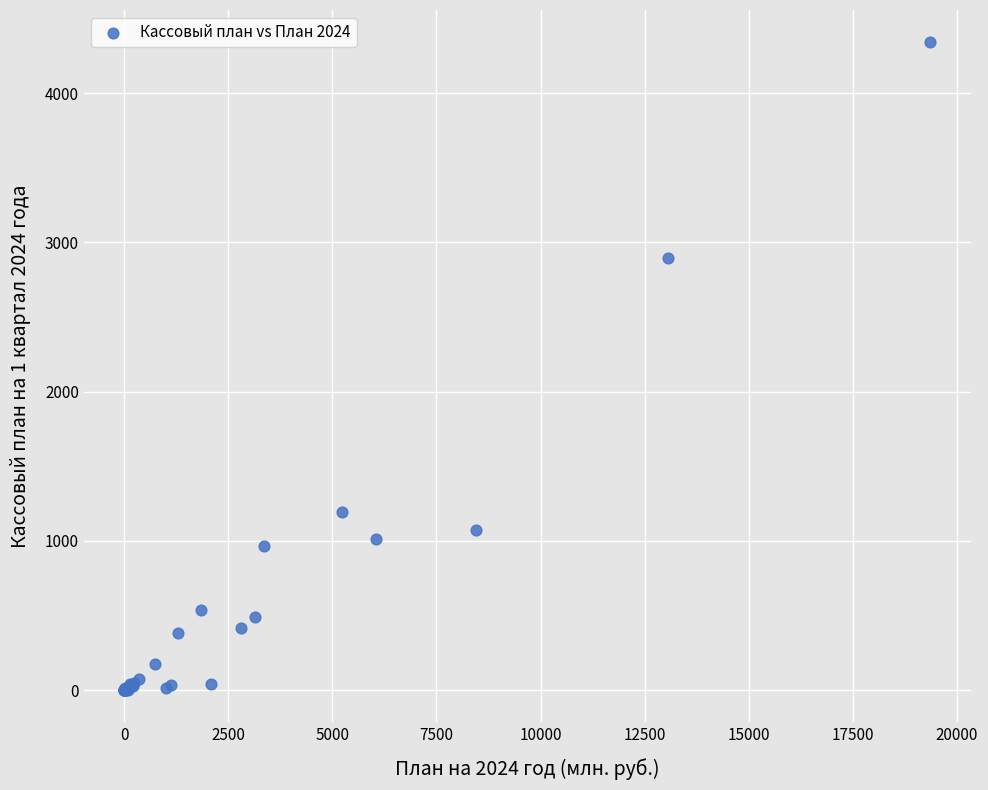

What Y value in the scatter plot is closest to 2170?

2894.8